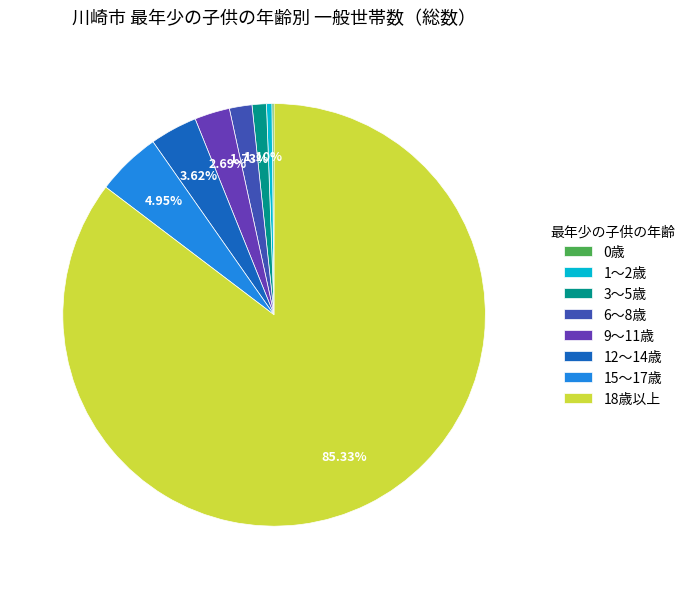

Approximately how many times larger is the value at 3～5歳 compared to 12～14歳?

0.3